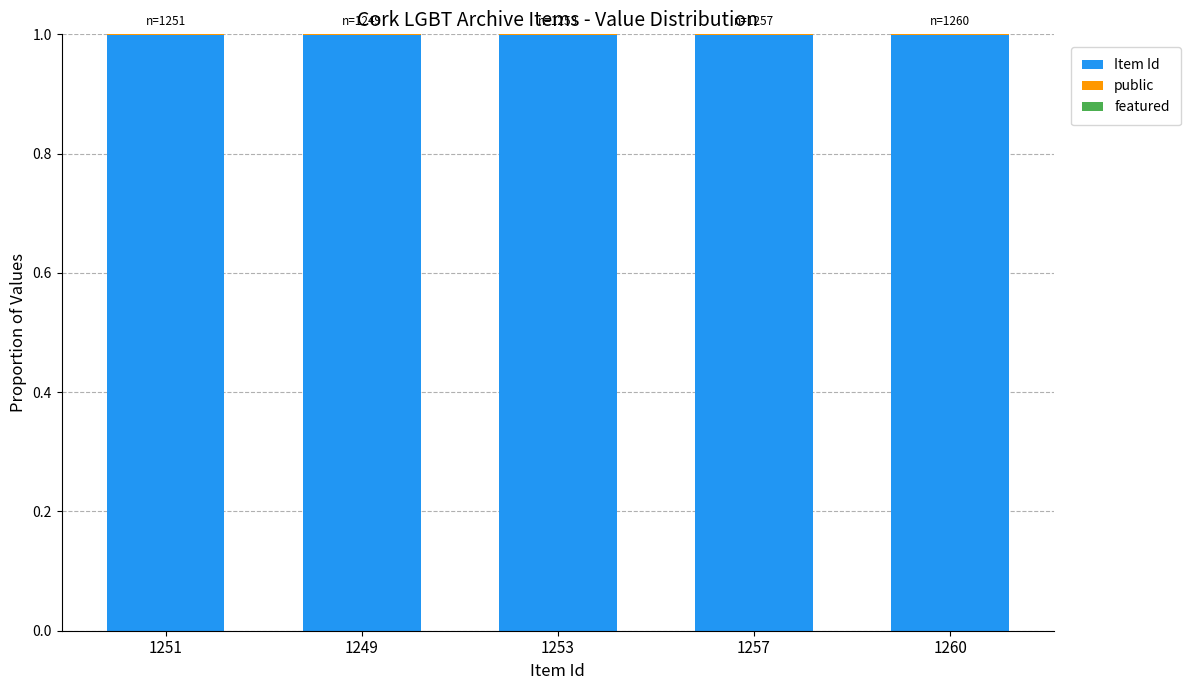

True or false: Item Id has a value of 1.0 at 1249.

True